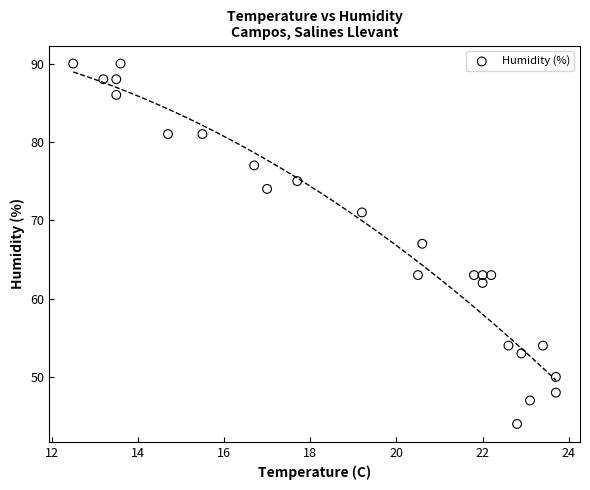

How many points are shown in the scatter plot?

24